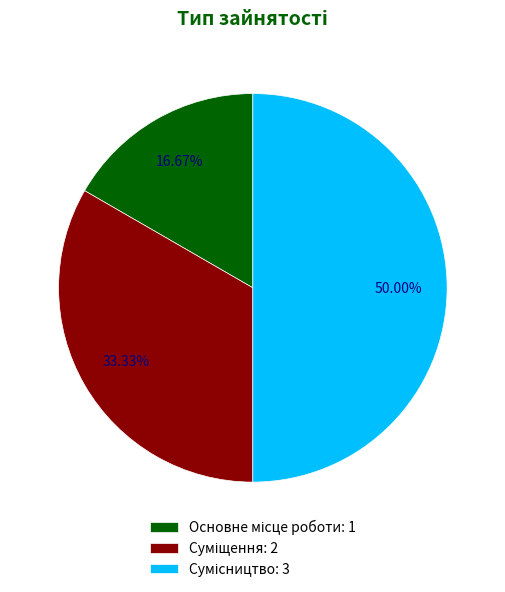

True or false: Основне місце роботи accounts for 17% of the total.

True